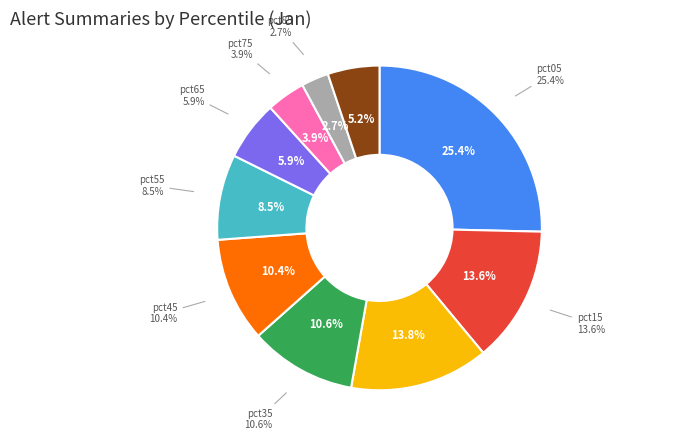

Which slice is the largest?

pct05